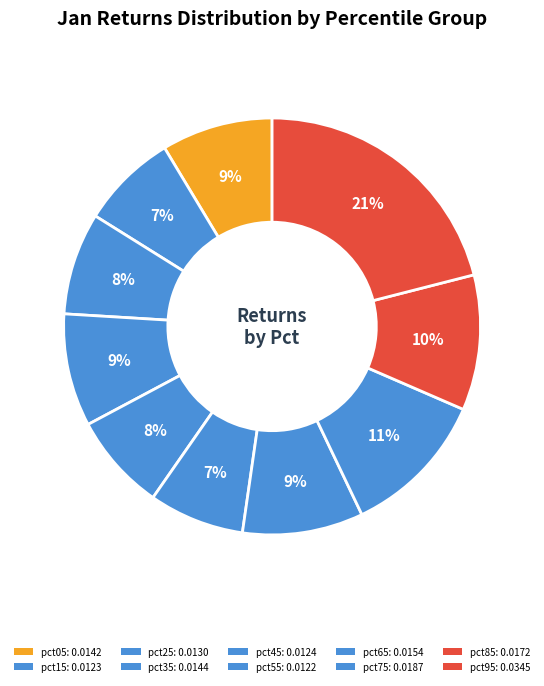

True or false: pct85 accounts for 10% of the total.

True